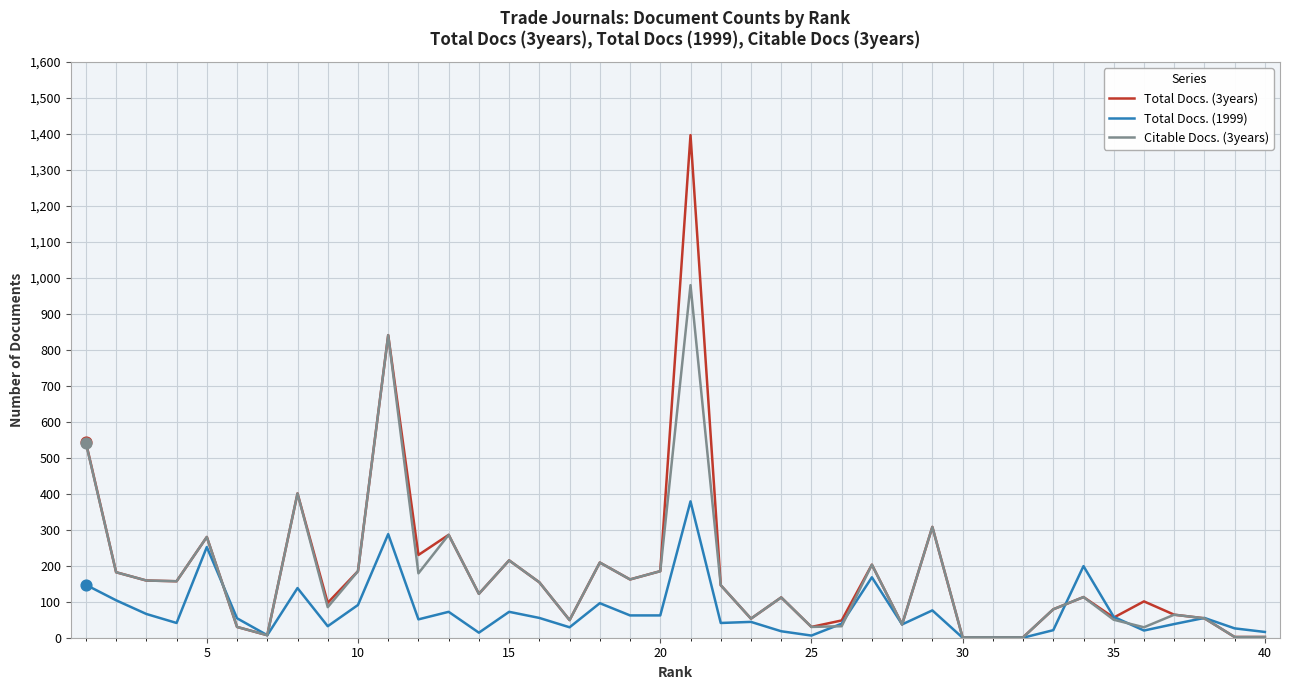

Rank the series by their maximum value, from lowest to highest.

Total Docs. (1999), Citable Docs. (3years), Total Docs. (3years)